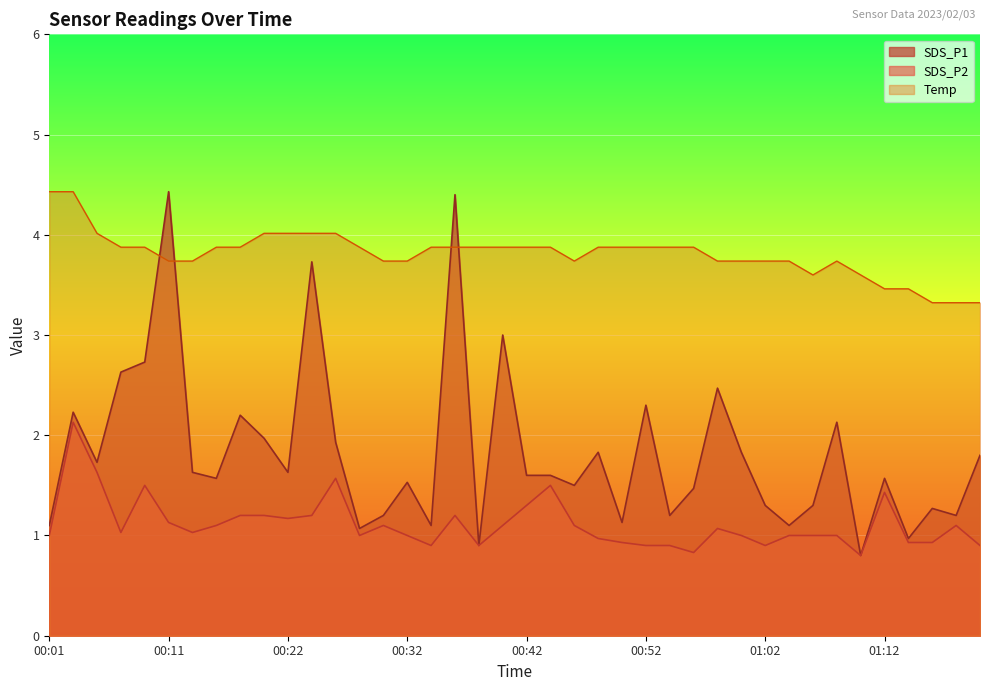

Reading right to left, transcribe all the data shown in this chart.

SDS_P1: 01:20=1.8	01:18=1.2	01:16=1.3	01:14=1.0	01:12=1.6	01:10=0.8	01:08=2.1	01:06=1.3	01:04=1.1	01:02=1.3	01:00=1.8	00:58=2.5	00:56=1.5	00:54=1.2	00:52=2.3	00:50=1.1	00:48=1.8	00:46=1.5	00:44=1.6	00:42=1.6	00:40=3.0	00:38=0.9	00:36=4.4	00:34=1.1	00:32=1.5	00:30=1.2	00:28=1.1	00:26=1.9	00:24=3.7	00:22=1.6	00:20=2.0	00:18=2.2	00:16=1.6	00:13=1.6	00:11=4.4	00:09=2.7	00:07=2.6	00:05=1.7	00:03=2.2	00:01=1.1
SDS_P2: 01:20=0.9	01:18=1.1	01:16=0.9	01:14=0.9	01:12=1.4	01:10=0.8	01:08=1.0	01:06=1.0	01:04=1.0	01:02=0.9	01:00=1.0	00:58=1.1	00:56=0.8	00:54=0.9	00:52=0.9	00:50=0.9	00:48=1.0	00:46=1.1	00:44=1.5	00:42=1.3	00:40=1.1	00:38=0.9	00:36=1.2	00:34=0.9	00:32=1.0	00:30=1.1	00:28=1.0	00:26=1.6	00:24=1.2	00:22=1.2	00:20=1.2	00:18=1.2	00:16=1.1	00:13=1.0	00:11=1.1	00:09=1.5	00:07=1.0	00:05=1.6	00:03=2.1	00:01=1.0
Temp: 01:20=3.3	01:18=3.3	01:16=3.3	01:14=3.5	01:12=3.5	01:10=3.6	01:08=3.7	01:06=3.6	01:04=3.7	01:02=3.7	01:00=3.7	00:58=3.7	00:56=3.9	00:54=3.9	00:52=3.9	00:50=3.9	00:48=3.9	00:46=3.7	00:44=3.9	00:42=3.9	00:40=3.9	00:38=3.9	00:36=3.9	00:34=3.9	00:32=3.7	00:30=3.7	00:28=3.9	00:26=4.0	00:24=4.0	00:22=4.0	00:20=4.0	00:18=3.9	00:16=3.9	00:13=3.7	00:11=3.7	00:09=3.9	00:07=3.9	00:05=4.0	00:03=4.4	00:01=4.4